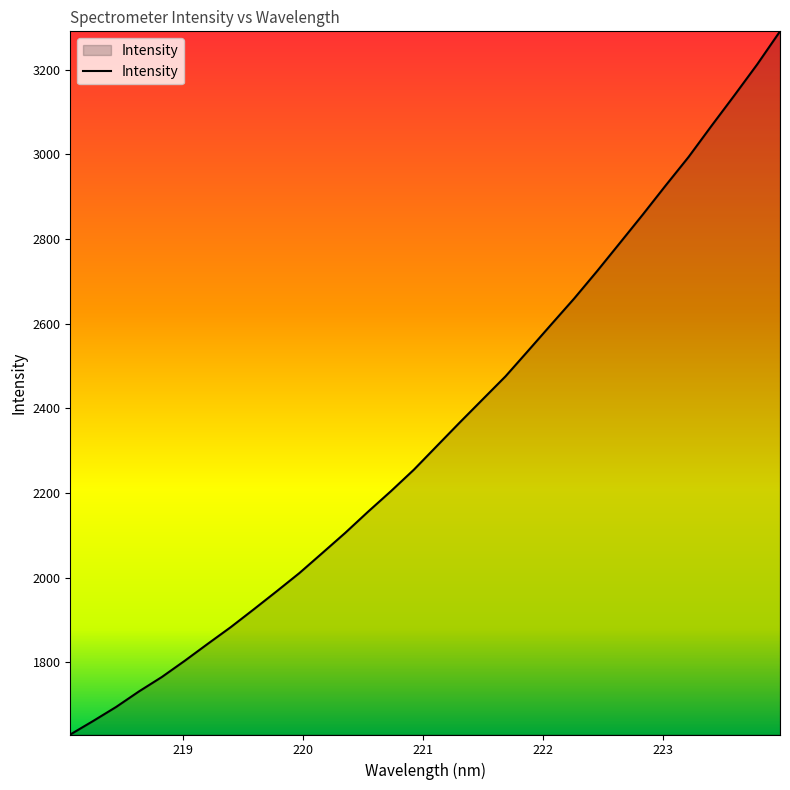

What is the difference between the second highest and second lowest values?

1552.0